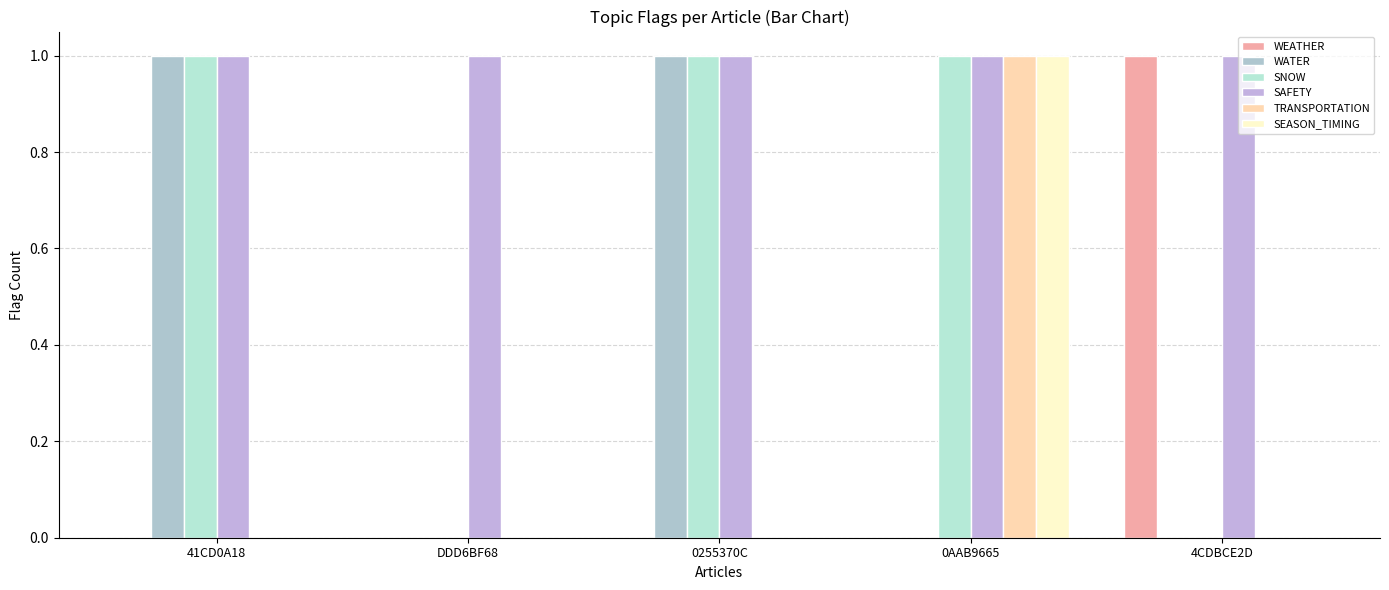

Which series has the largest total across all categories?

SAFETY